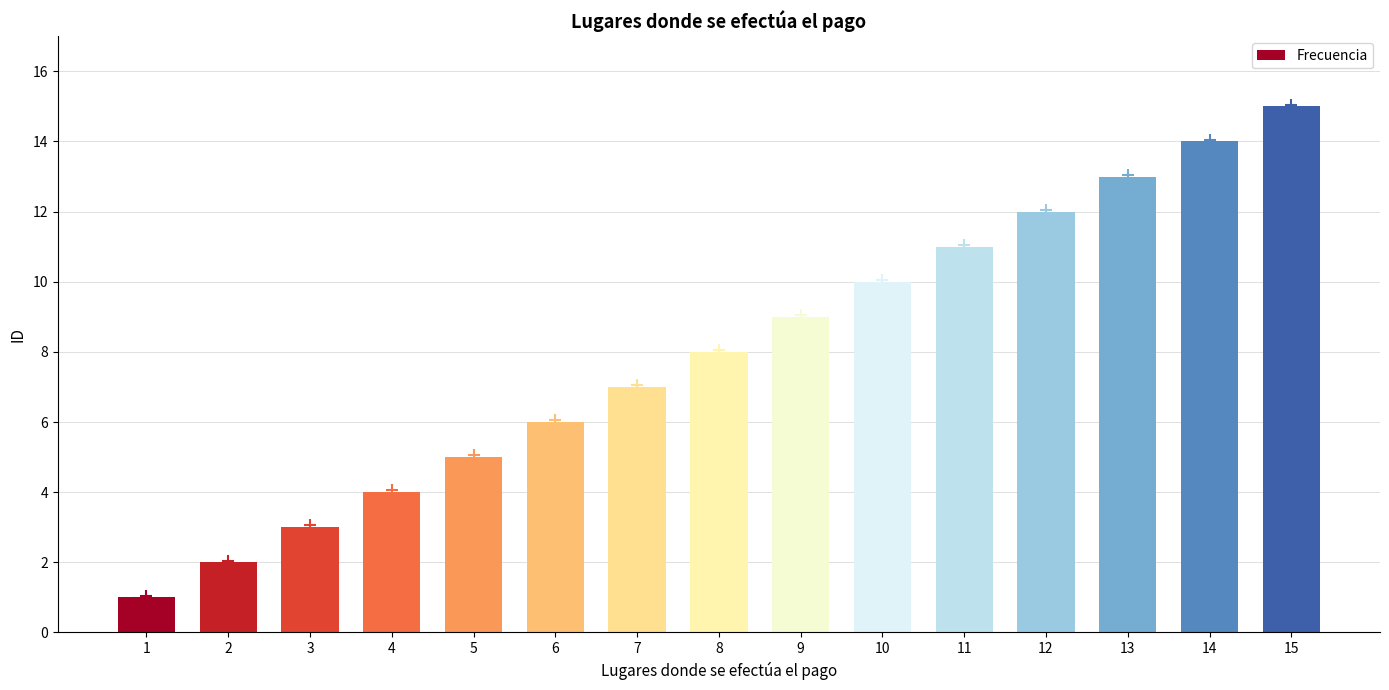

Which has a higher value, 3 or 5?

5